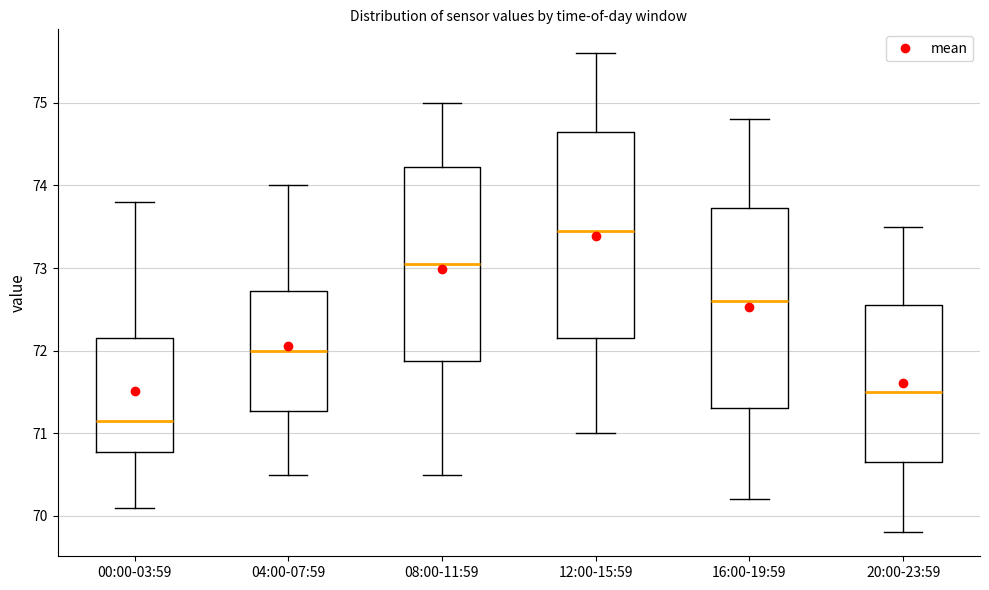

Where does the median line of the box for 16:00-19:59 sit on the y-axis? The values are not printed on the chart, so give them approximately, as read against the axis.

72.6